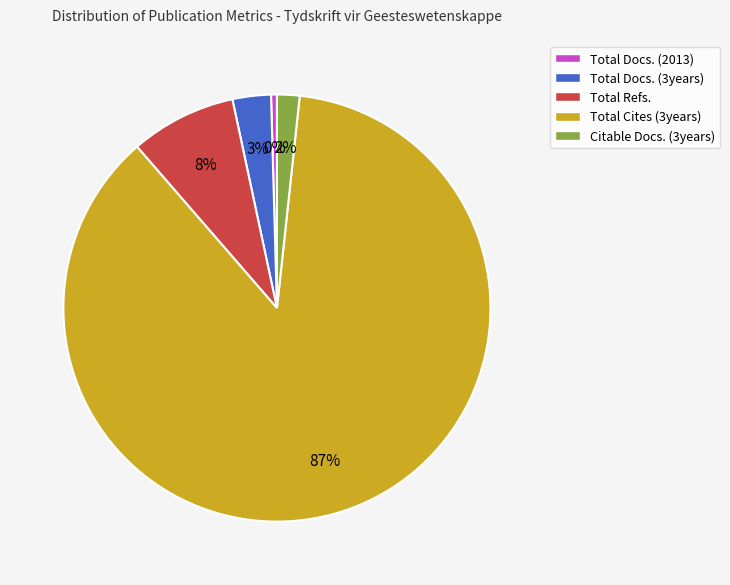

To the nearest percent, what is the combined percentage of Total Docs. (3years) and Citable Docs. (3years)?

5%